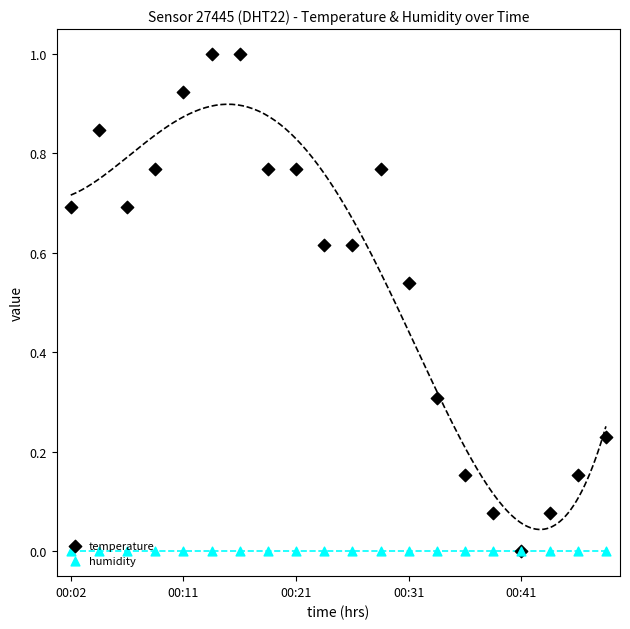

Which series contains the lowest Y value?

temperature